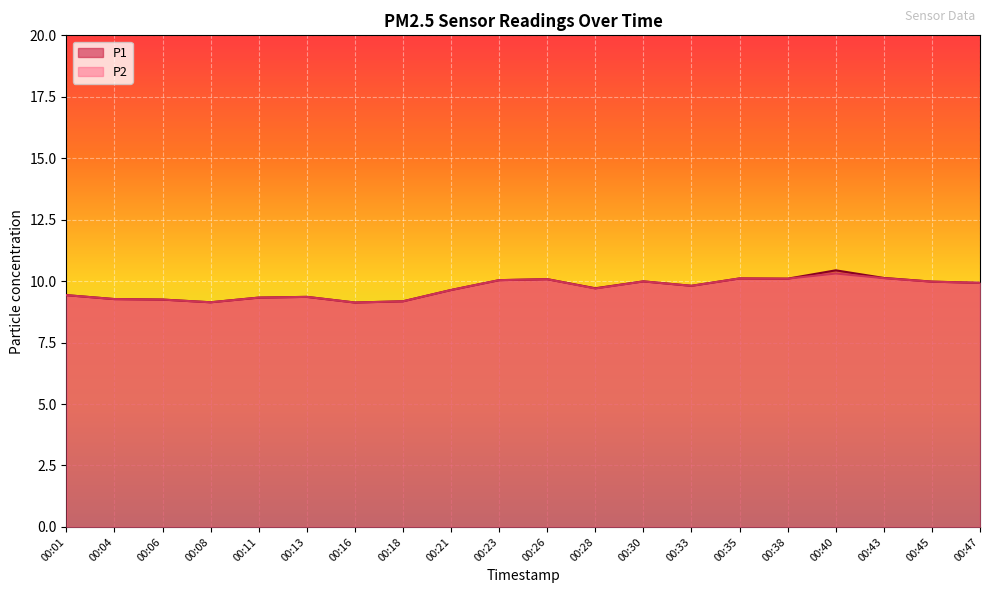

What are all the series names shown in the legend?

P1, P2